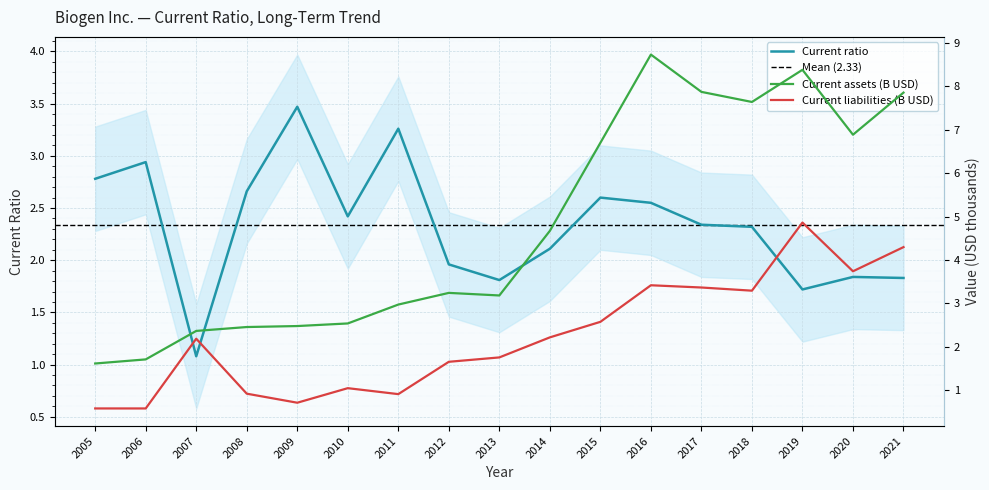

Is it true that Current assets (M) equals 4.7 at 2014?

True